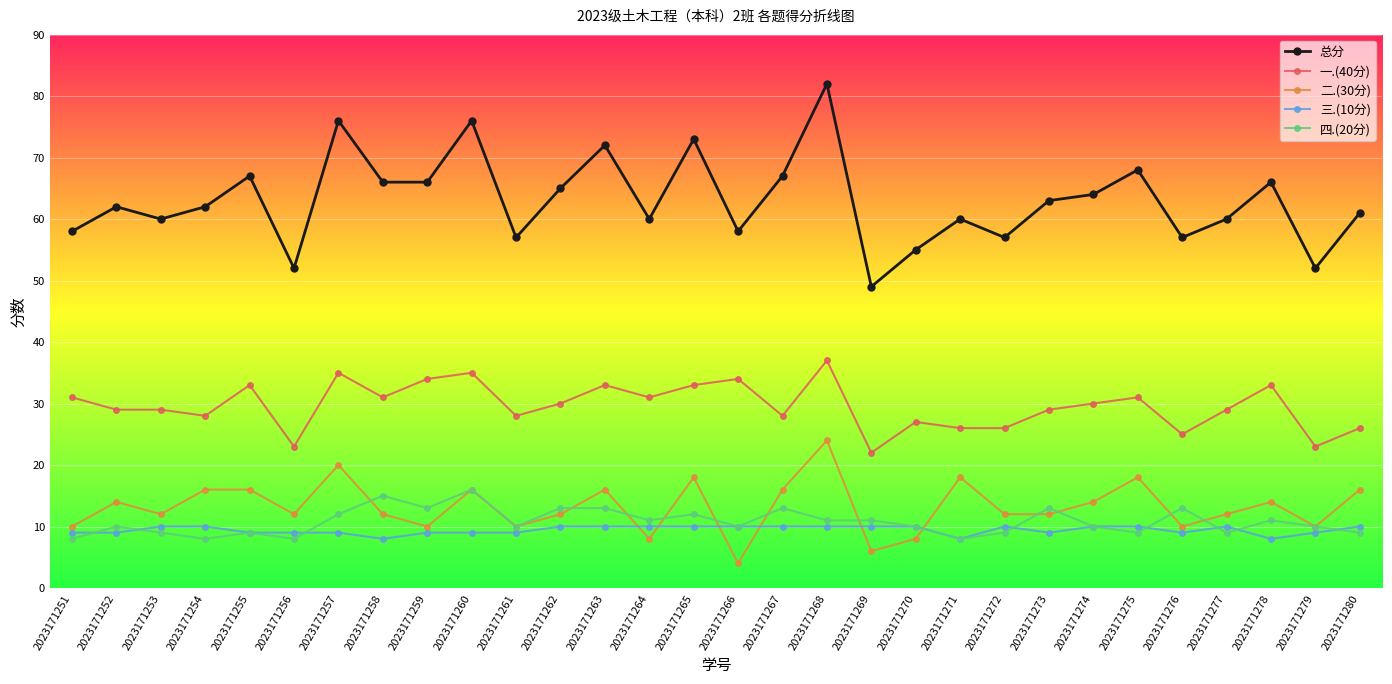

How many categories are shown in the chart?

30